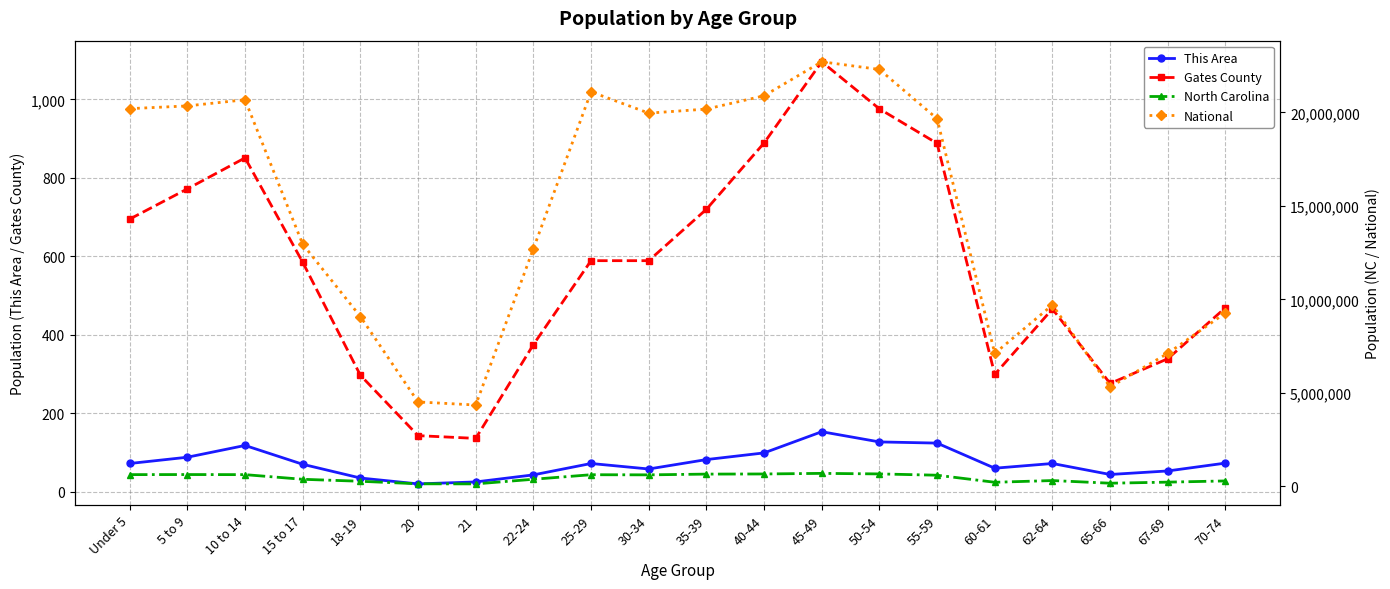

How many data points does each series have?

20